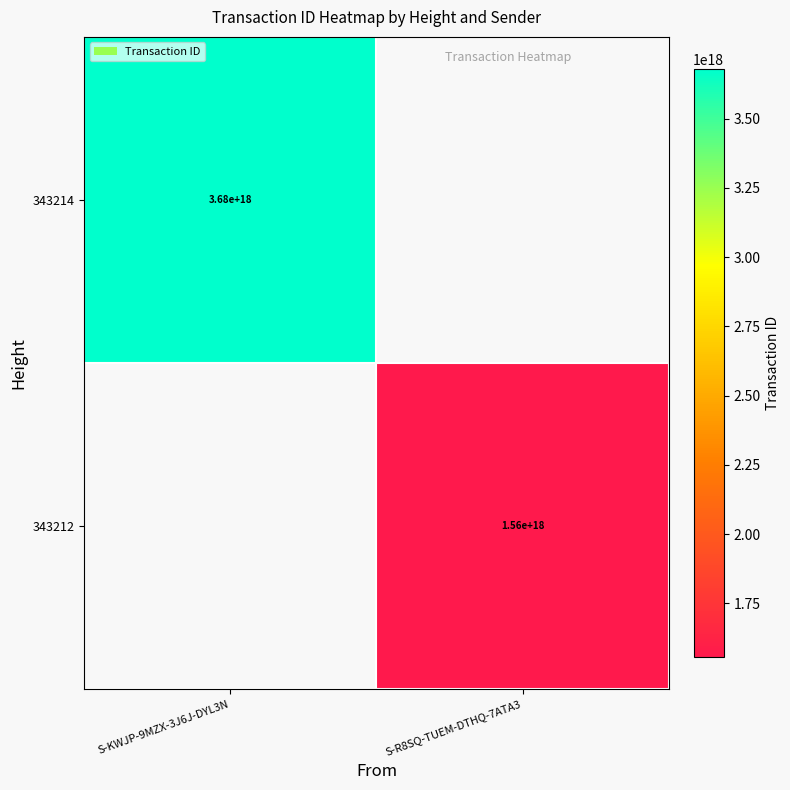

Is it true that 343214 equals 933957456675274624 at S-KWJP-9MZX-3J6J-DYL3N?

False